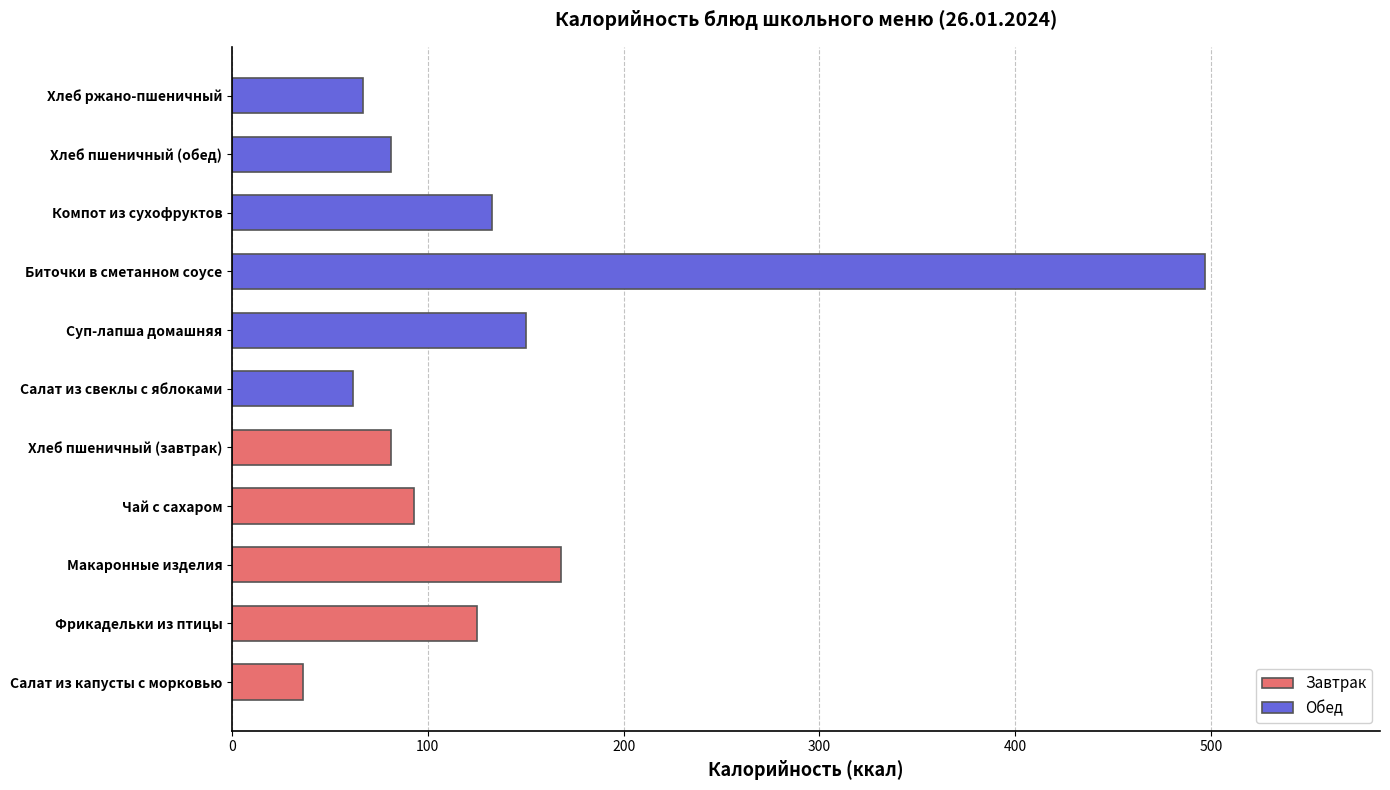

What is the label of the 5th bar from the right?

Суп-лапша домашняя